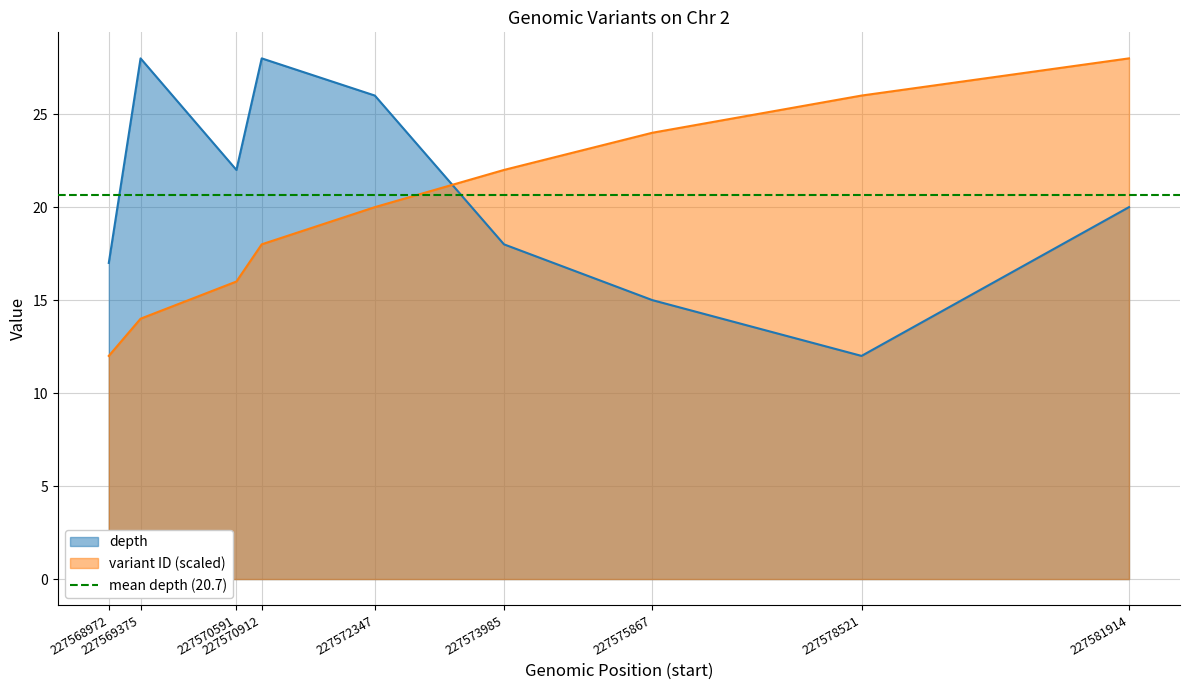

List the series in order of their peak value, highest first.

depth, variant ID (scaled)